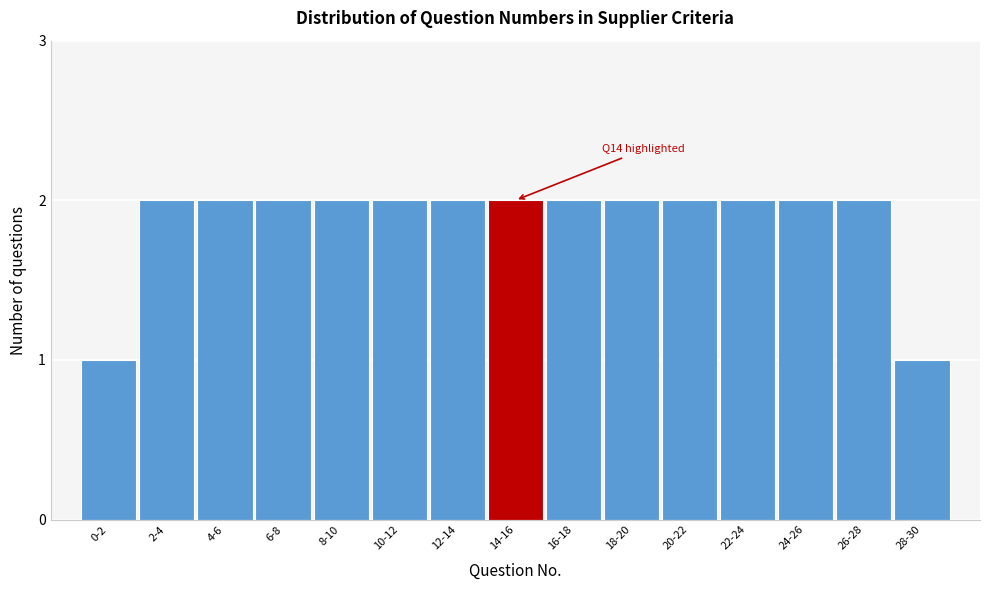

Reading left to right, extract all data points from this chart.

1	2	2	2	2	2	2	2	2	2	2	2	2	2	1